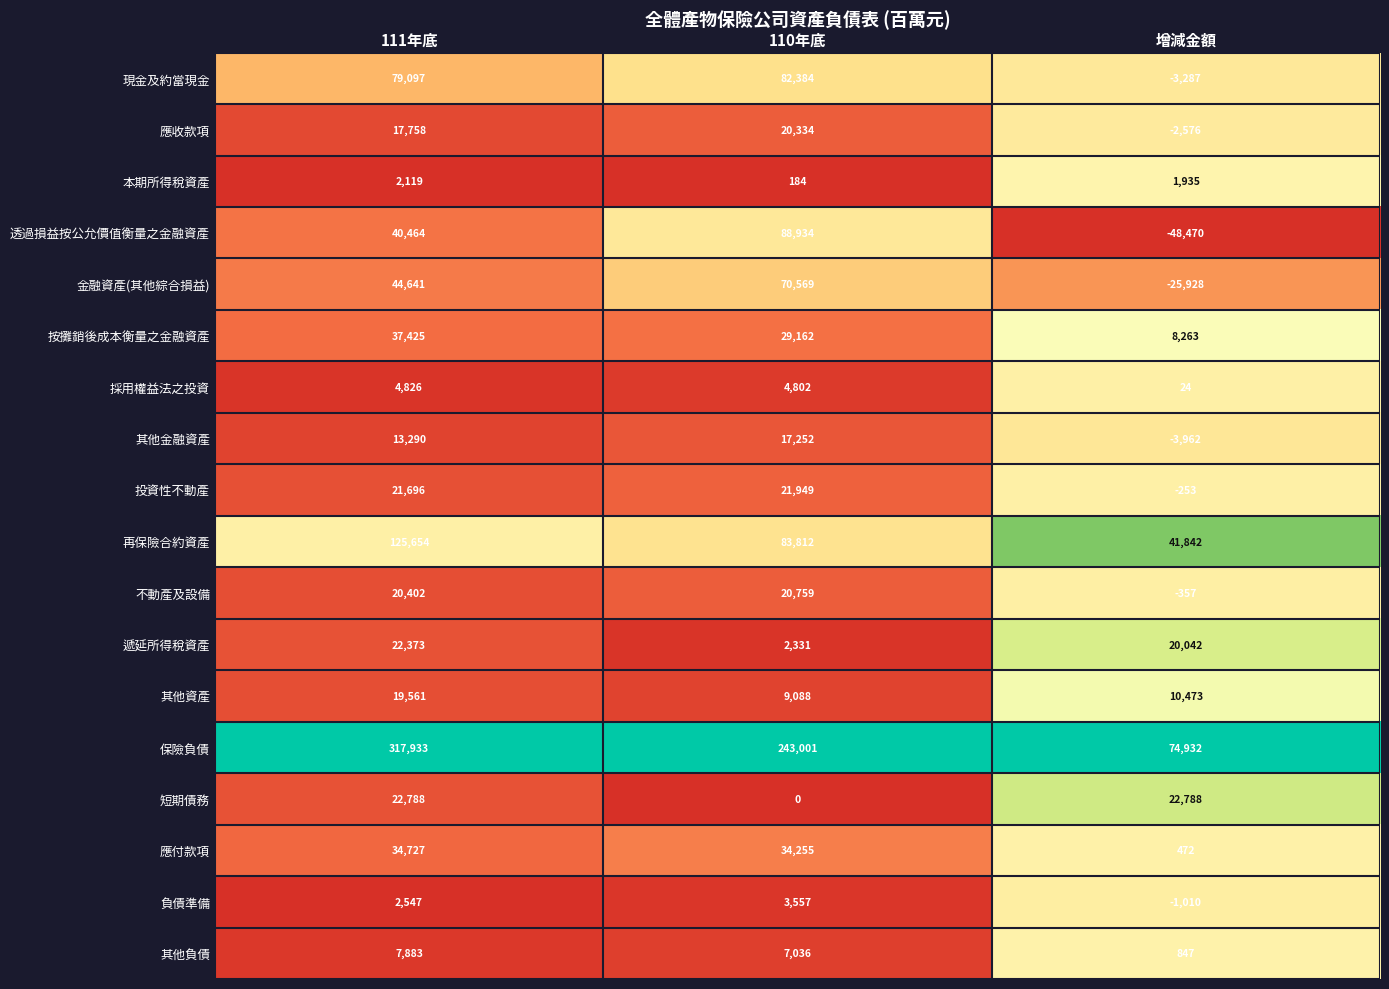

What is the spread (max minus min) of values at 111年底?

315814